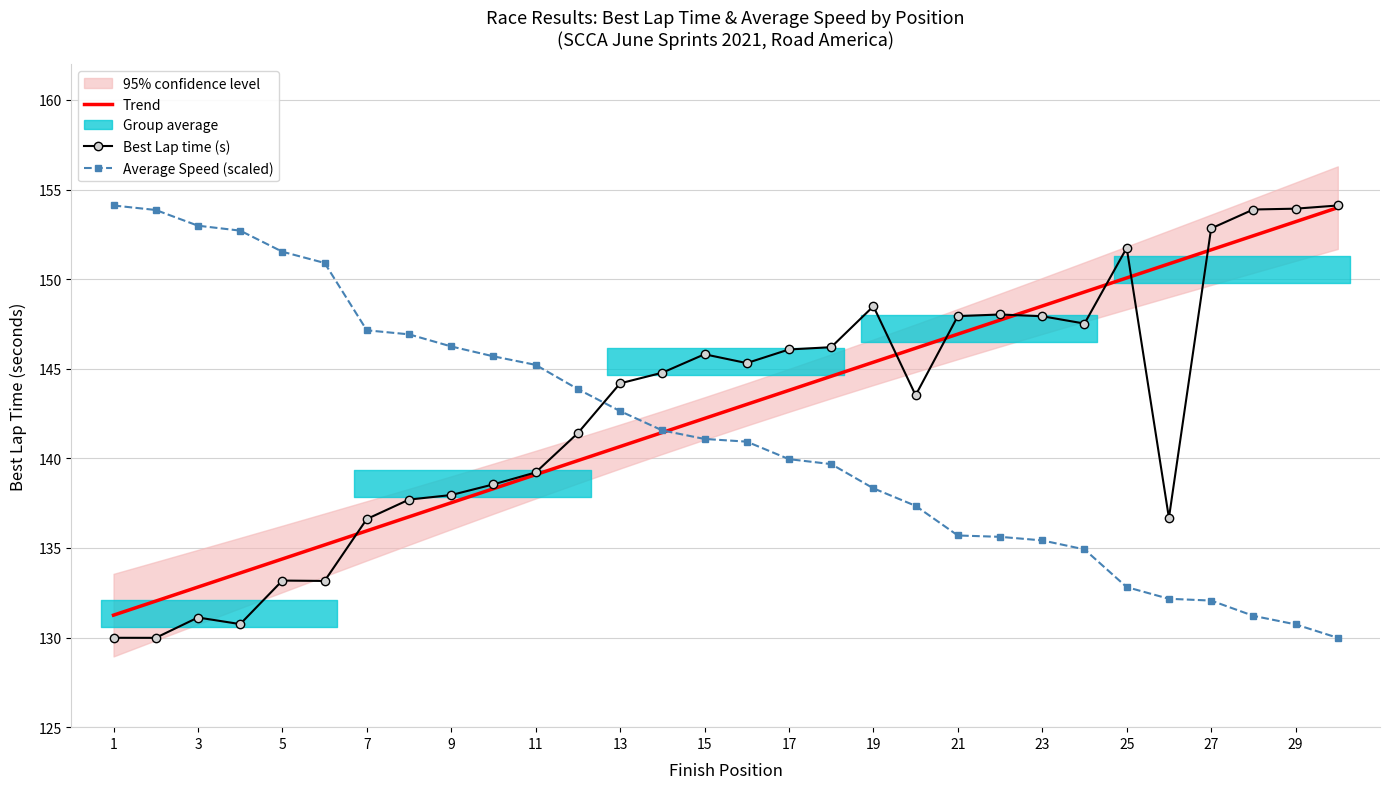

What is the highest value of the Average Speed (scaled) series?

154.1